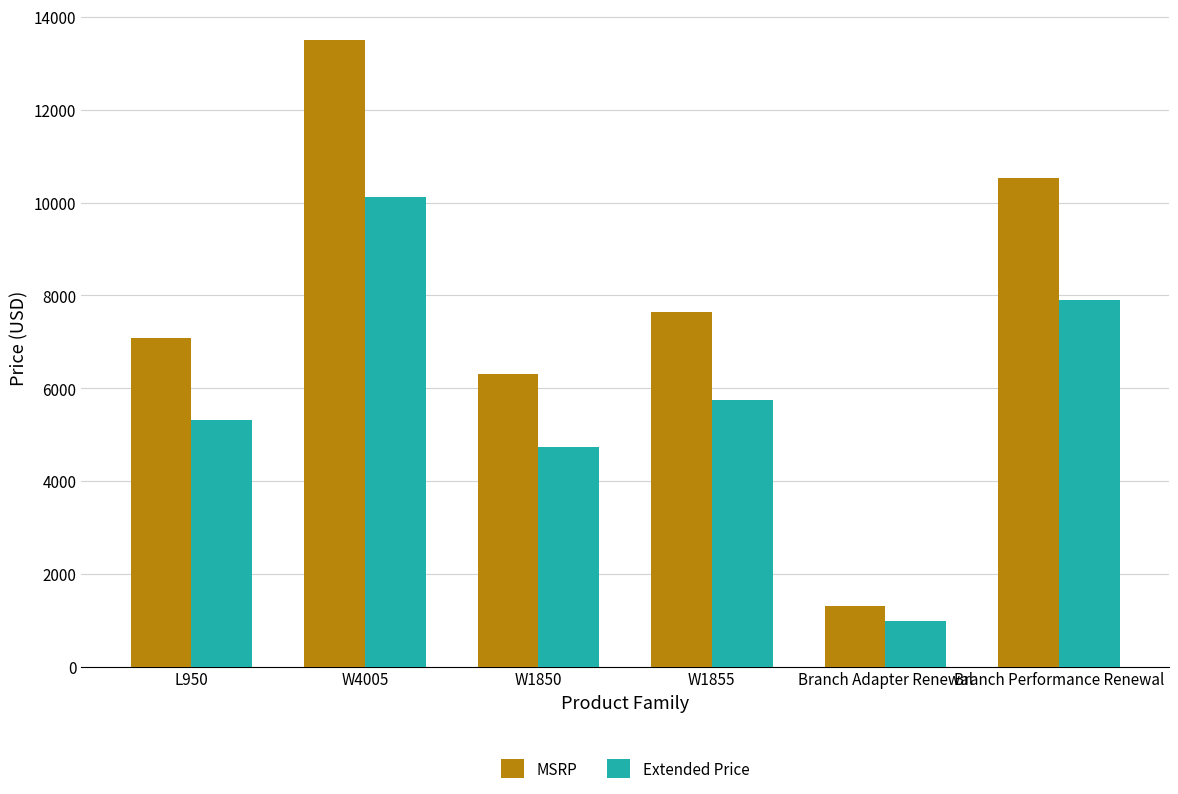

What is the sum of the Extended Price values at Branch Performance Renewal and L950?

13201.5